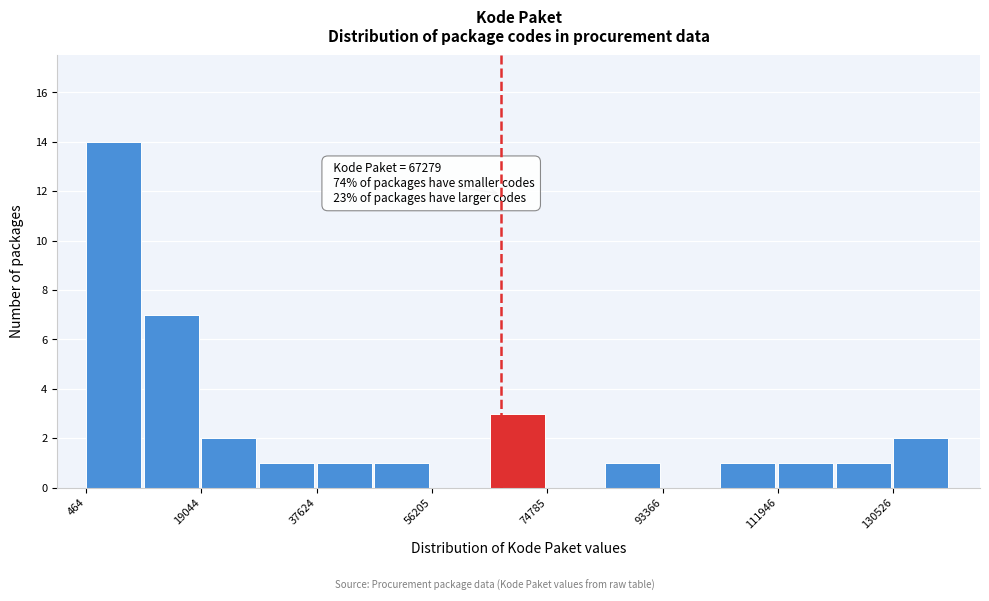

Which range on the x-axis has the tallest bar?

0 to 10000